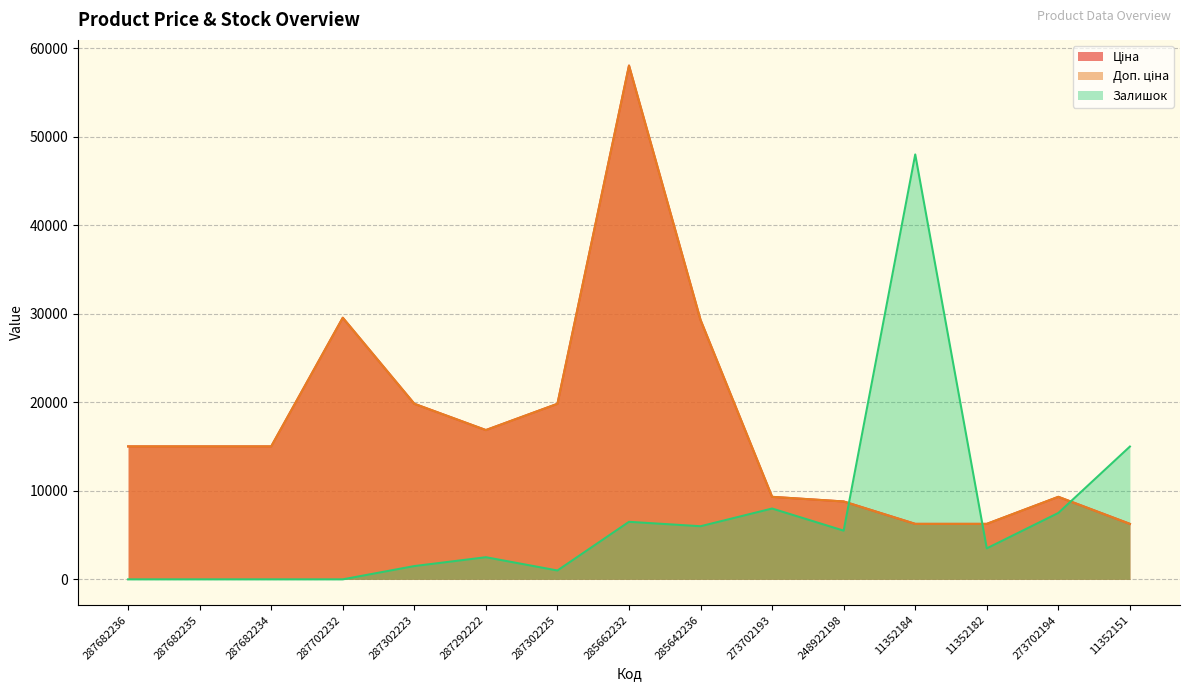

Where is the first local maximum for Ціна?

287702232